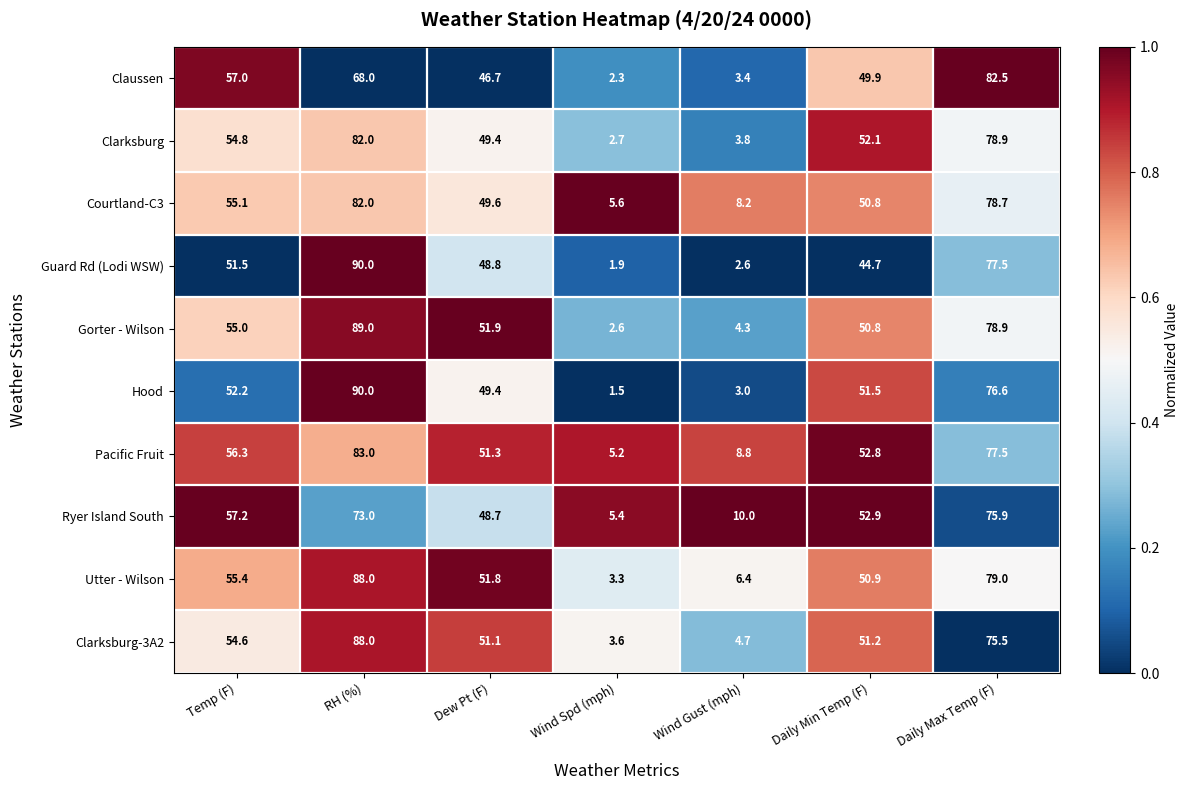

The Clarksburg-3A2 series shows 51.1 at Dew Pt (F). True or false?

True